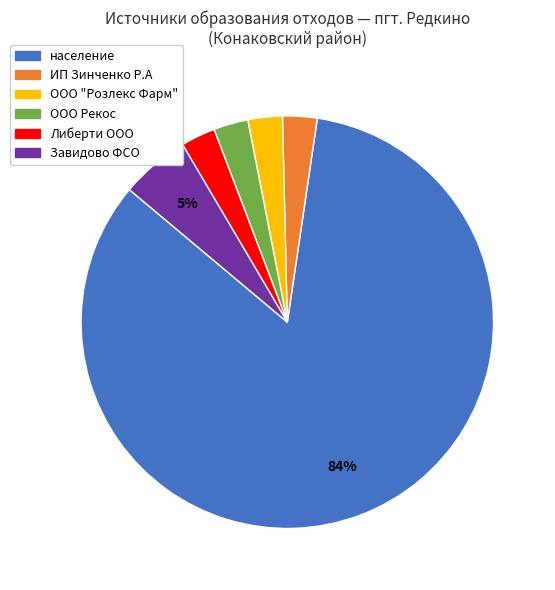

Combined, do ИП Зинченко Р.А and ООО "Розлекс Фарм" account for over 50%?

No